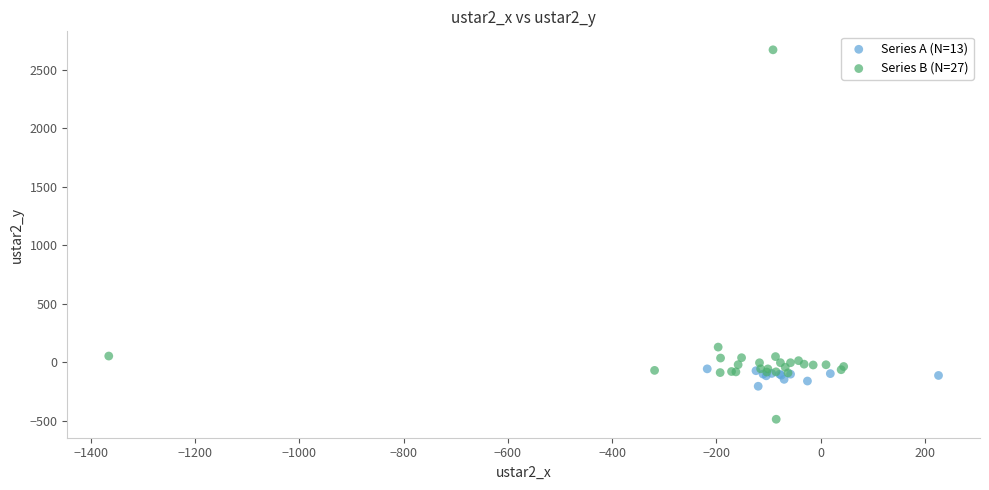

What are all the series names shown in the legend?

Series A (N=13), Series B (N=27)